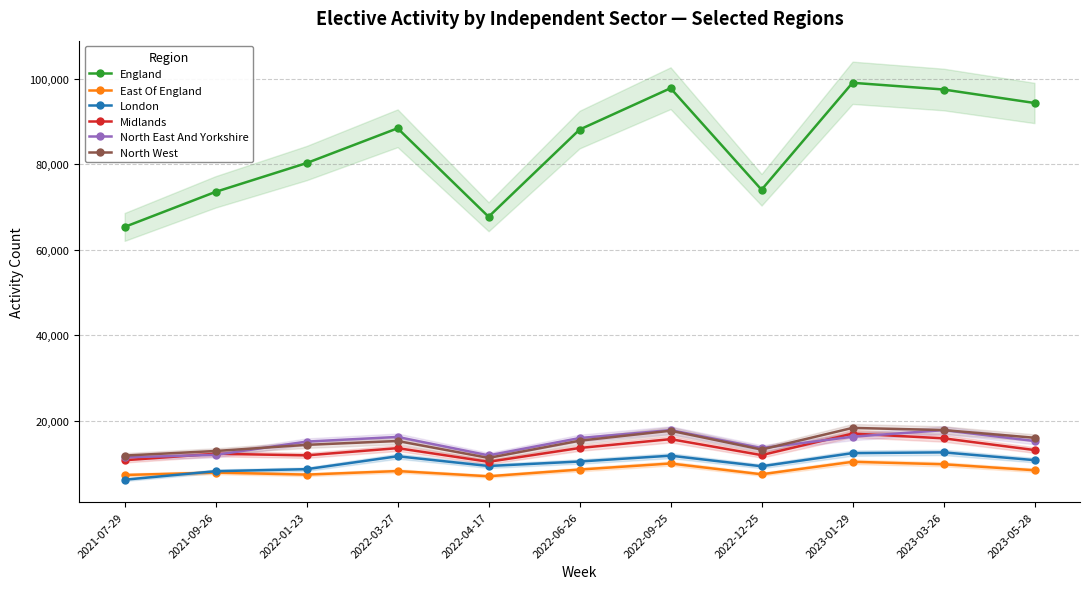

What is the sum of the Midlands values at 2022-01-23 and 2021-07-29?

22570